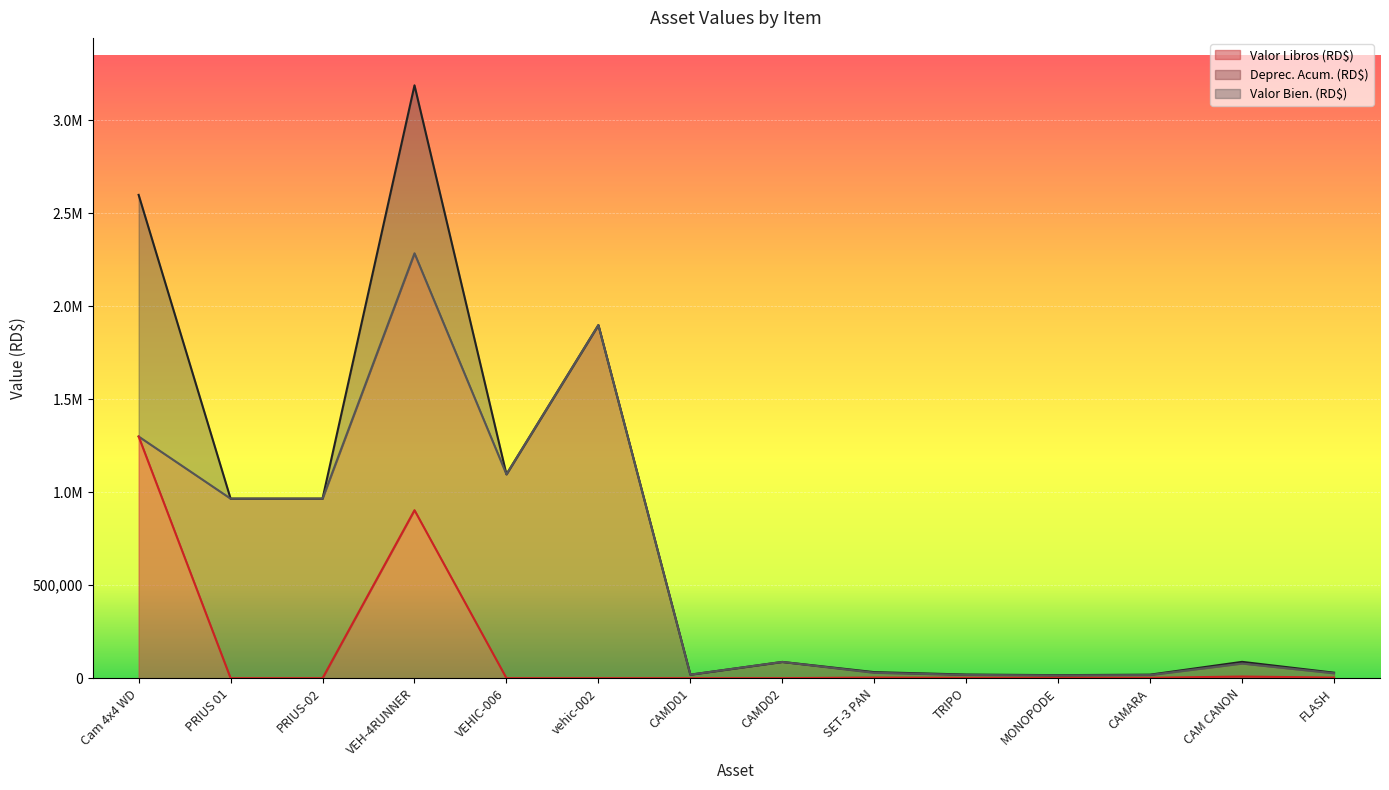

Which series changed the most between PRIUS 01 and VEHIC-006?

Valor Bien. (RD$)